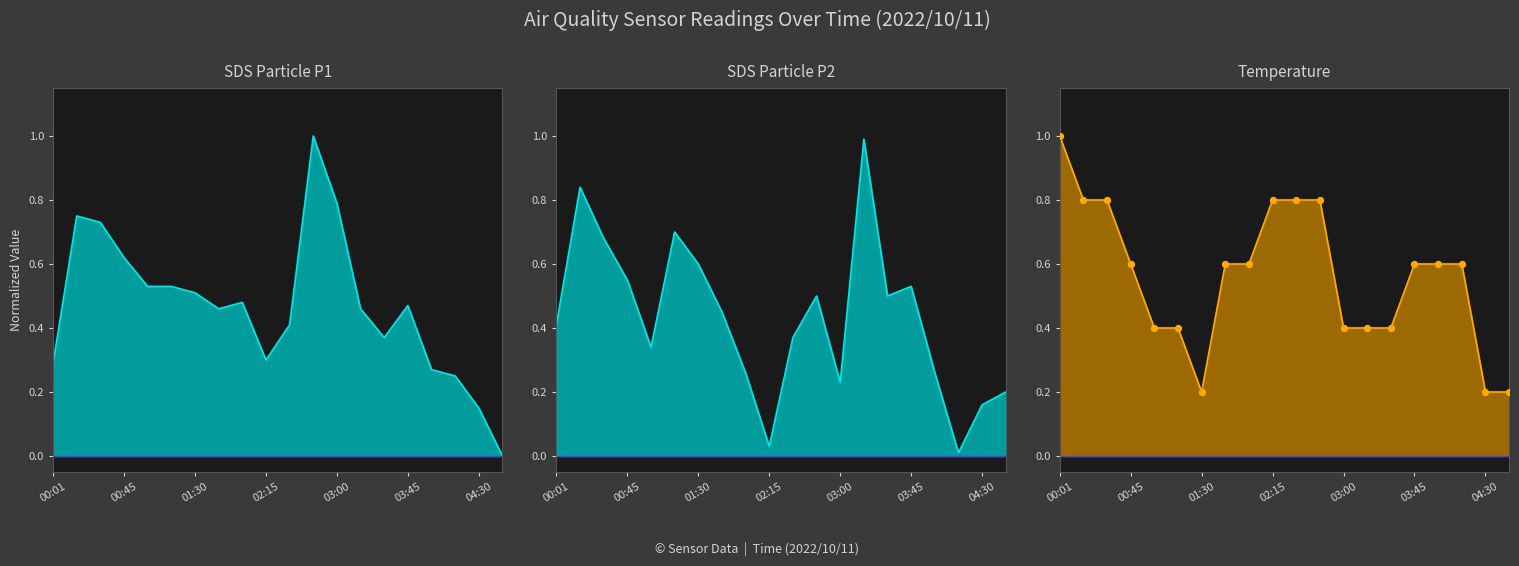

Is the value of SDS_P2_line at 10 greater than the value of Temp_dots at 14?

No